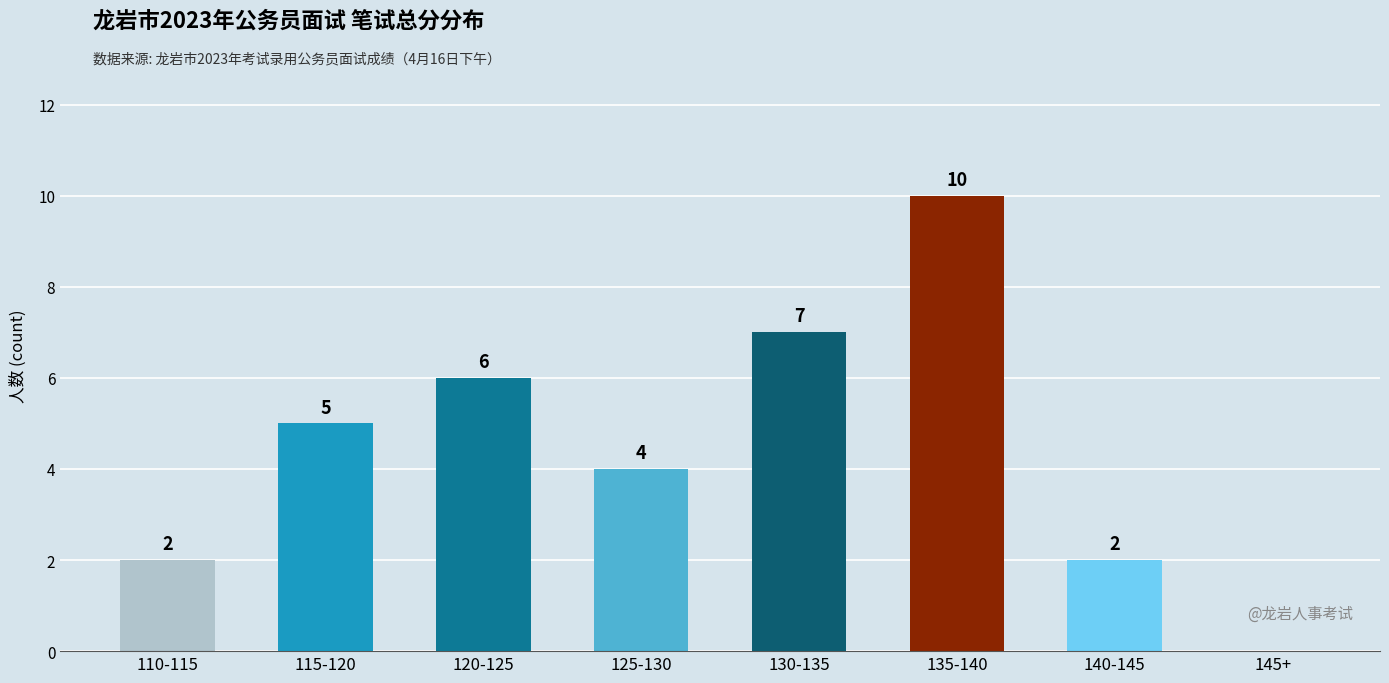

At which label is the value closest to 5?

115-120